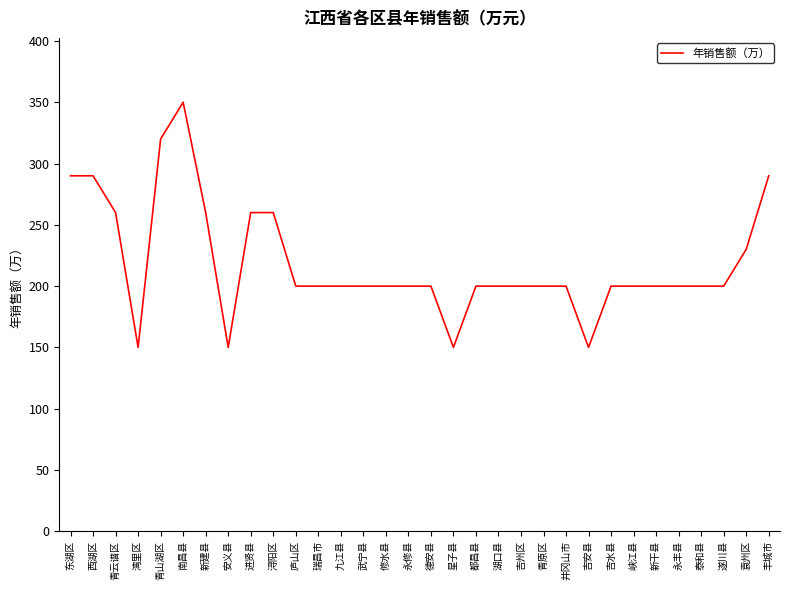

Is this an area chart (filled region under the line)?

No